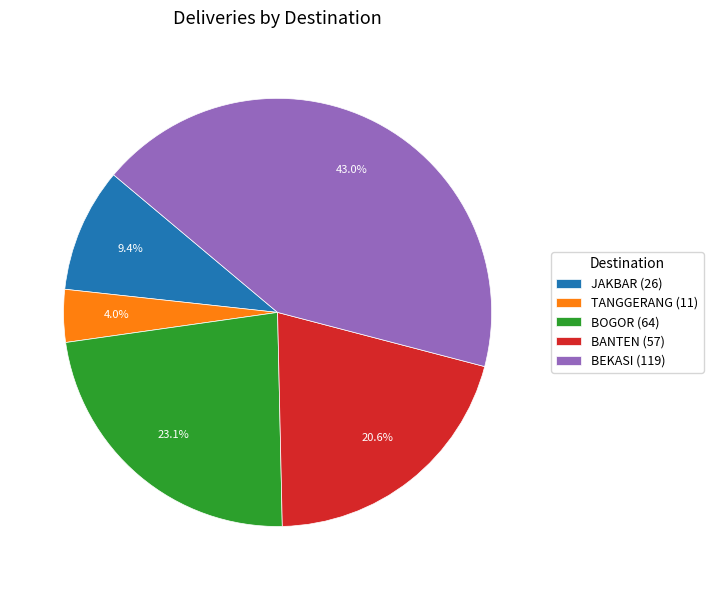

To the nearest percent, what is the difference between the largest and smallest slice percentages?

39%